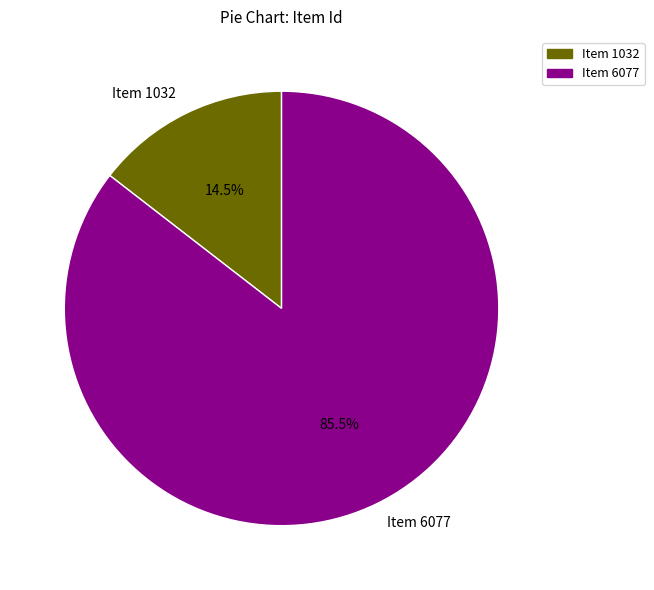

Which slice is the smallest?

Item 1032